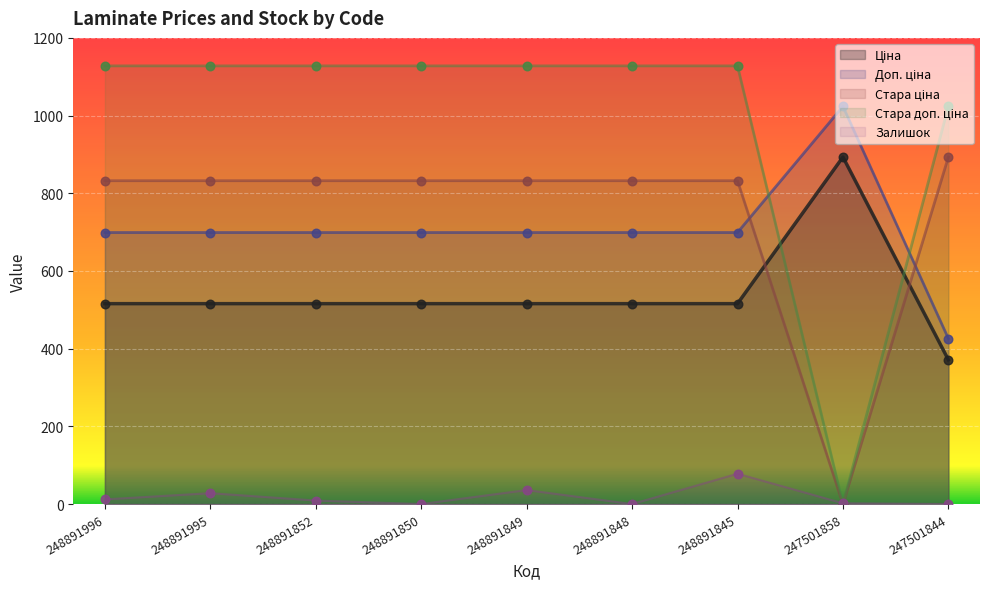

At which category is the sum across all series the highest?

248891845